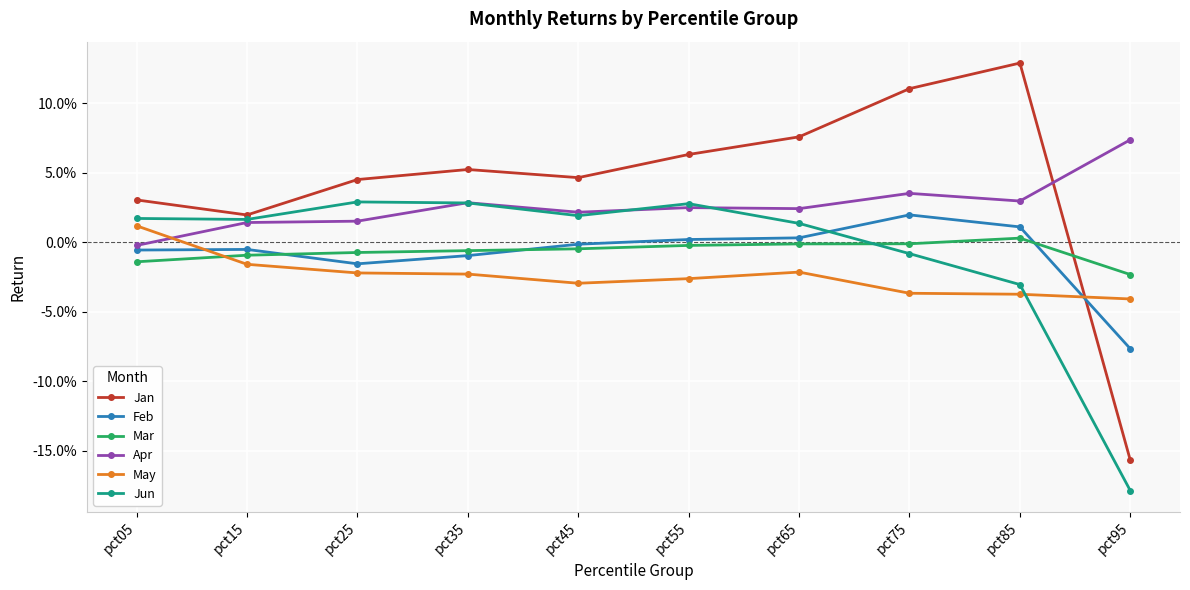

Does the chart have visible grid lines?

Yes